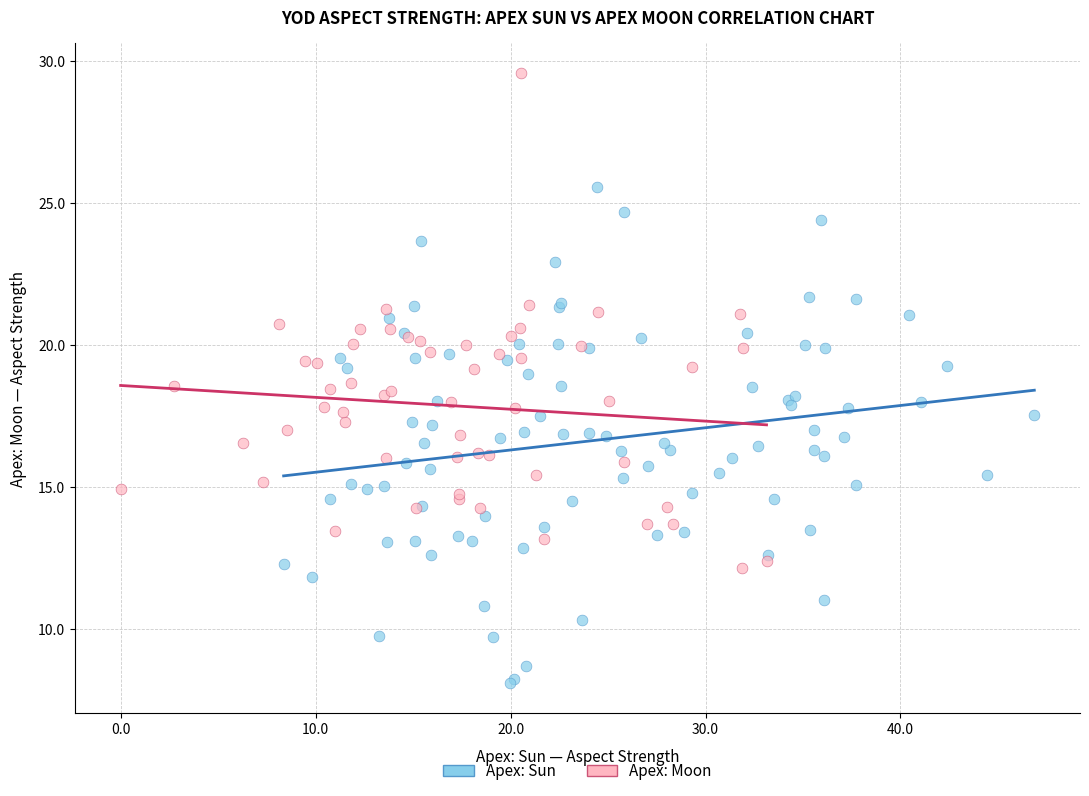

Which series contains the lowest Y value?

Apex: Sun